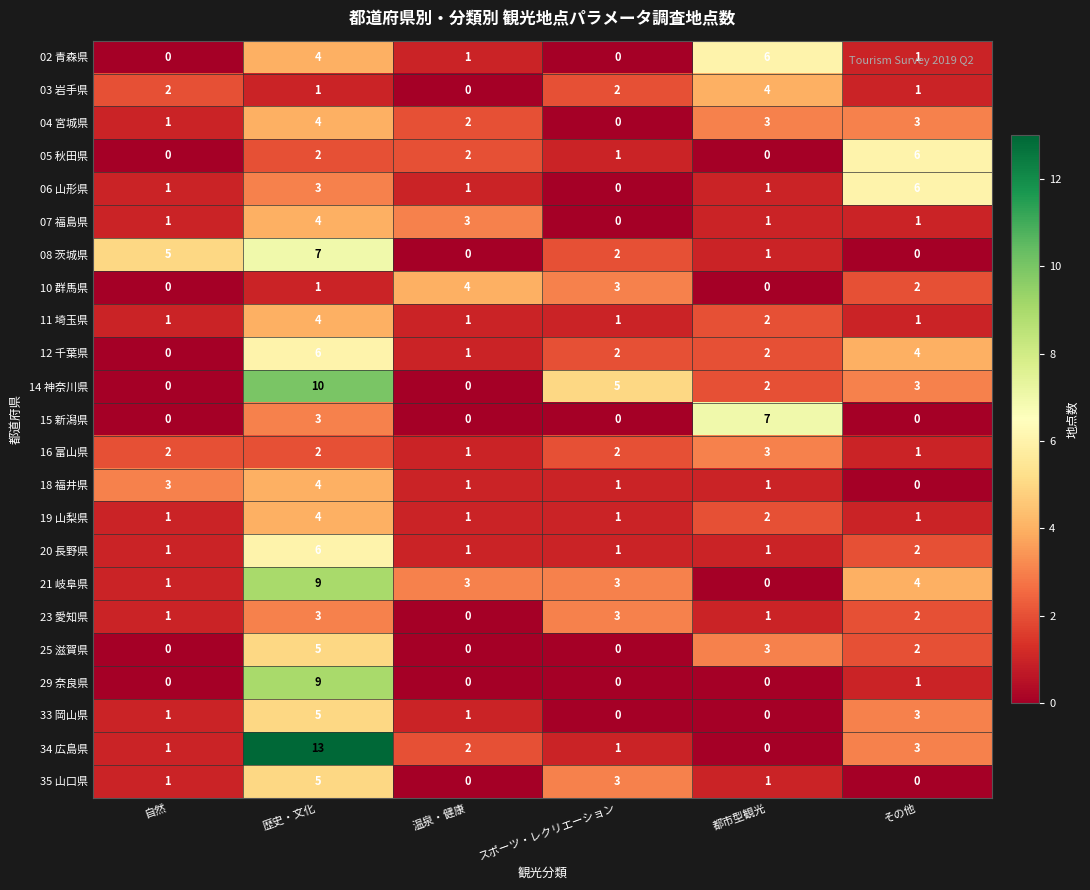

What is the sum of the 21 岐阜県 values at 歴史・文化 and 自然?

10